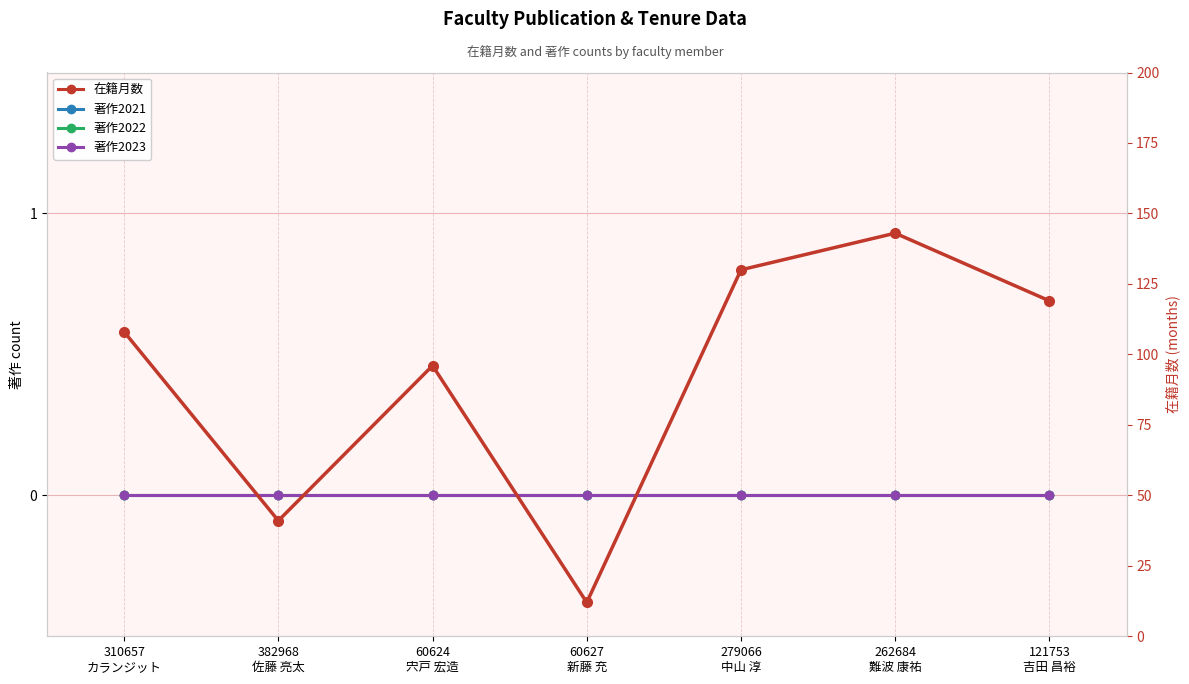

Reading left to right, what are all the values shown in this chart?

在籍月数: 108	41	96	12	130	143	119
著作2021: 0	0	0	0	0	0	0
著作2022: 0	0	0	0	0	0	0
著作2023: 0	0	0	0	0	0	0